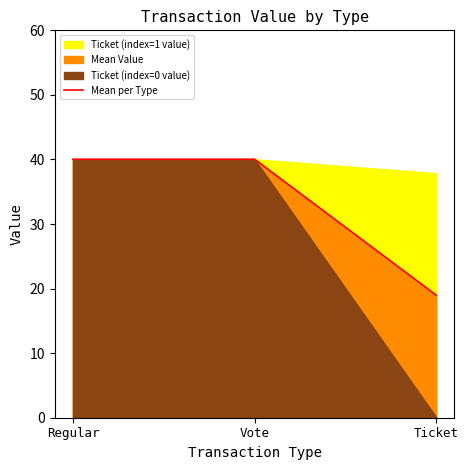

How many categories are shown in the chart?

3